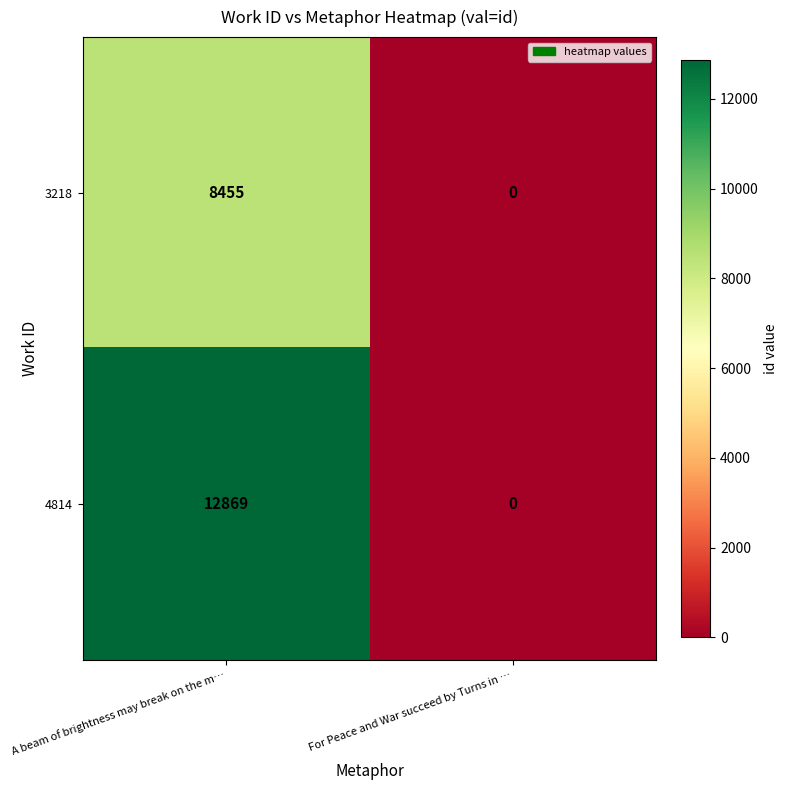

What is the maximum value shown in the chart?

12869